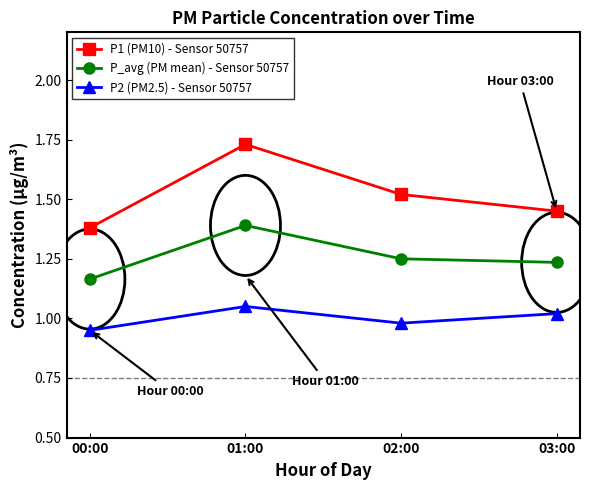

Rank the series by their maximum value, from highest to lowest.

P1 (PM10) - Sensor 50757, P_avg (PM mean) - Sensor 50757, P2 (PM2.5) - Sensor 50757